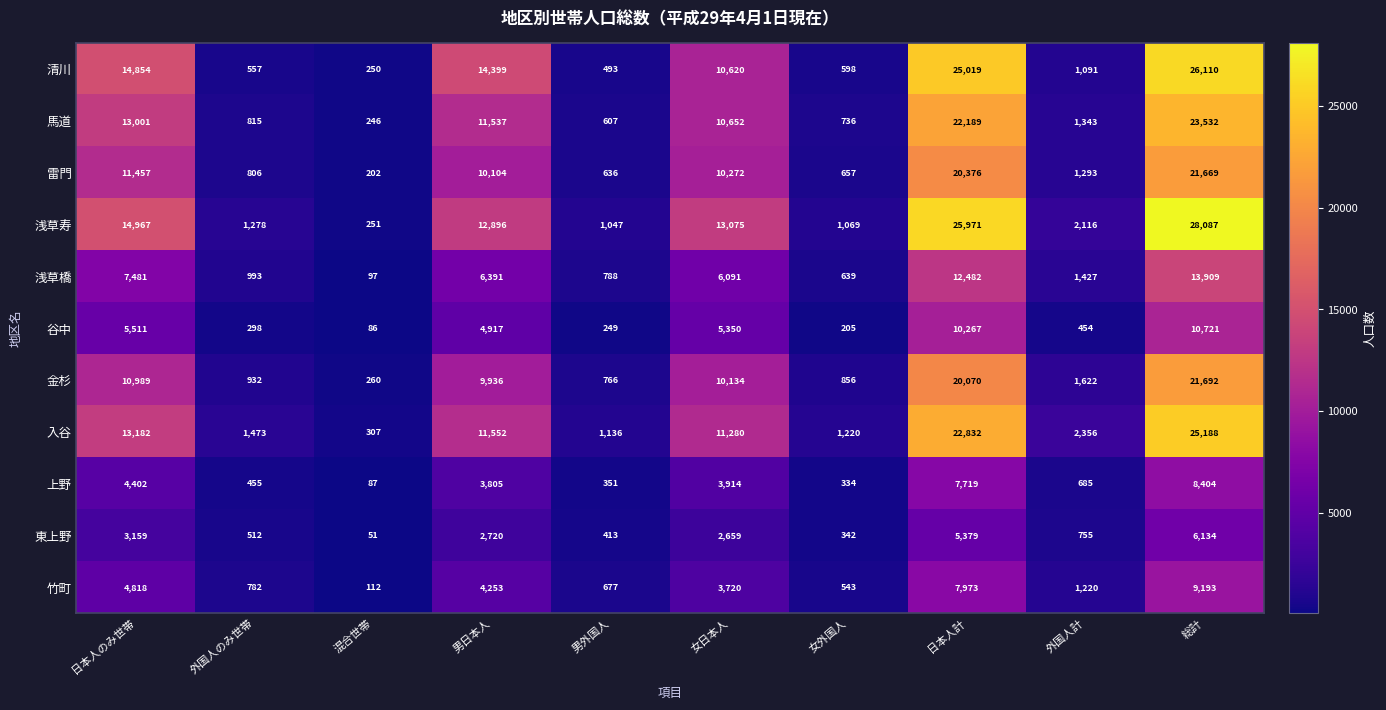

What is the difference between the maximum and second lowest values in the 東上野 series?

5792